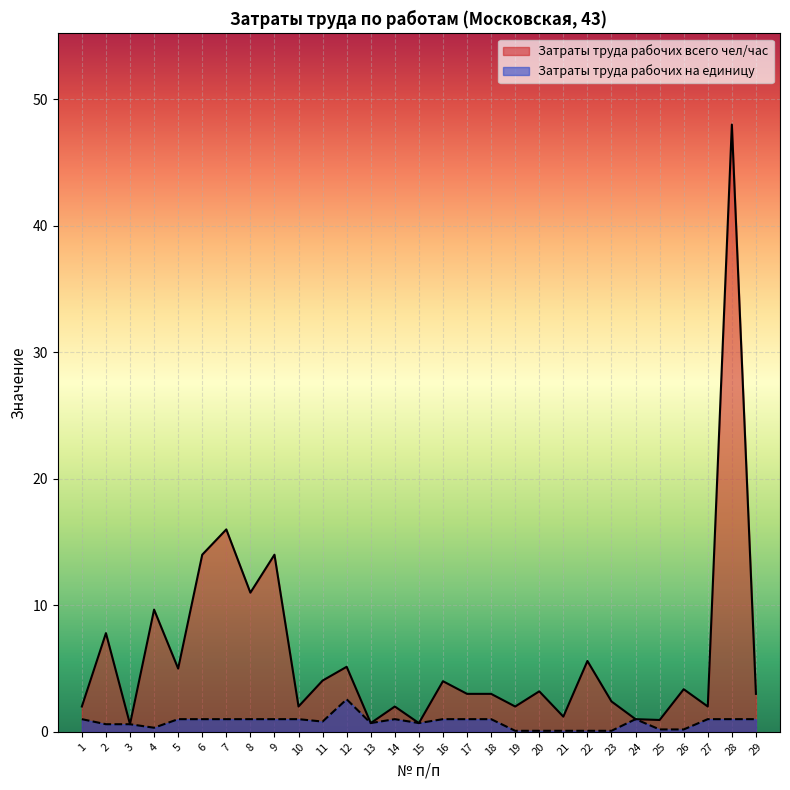

True or false: Затраты труда рабочих всего чел/час has more than 0 points higher than both neighbors.

True